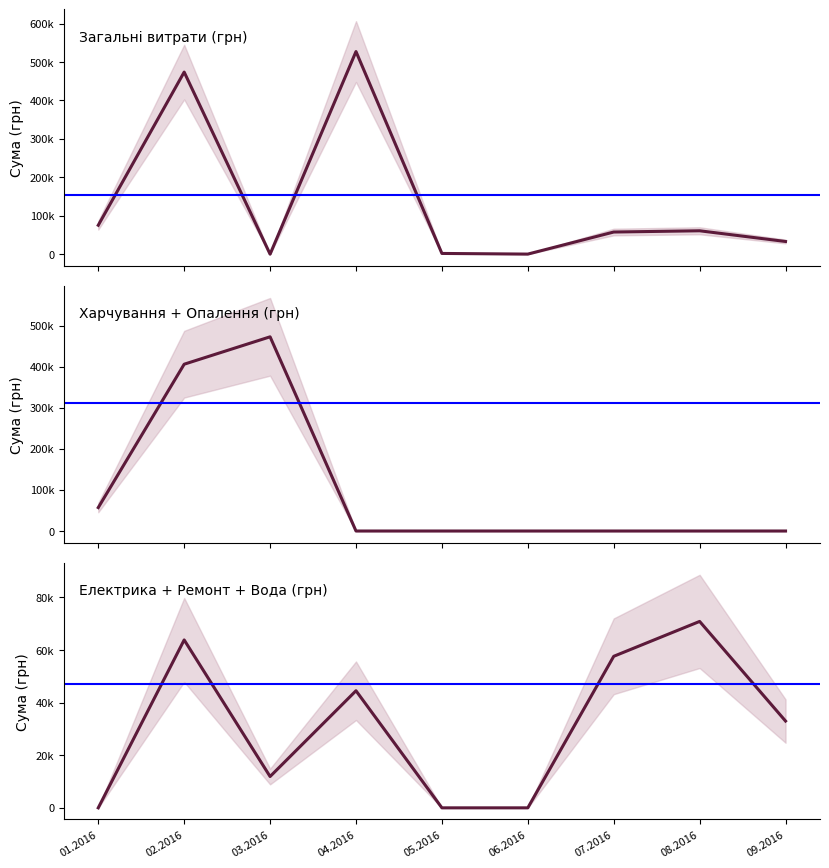

What is the sum of all Загальні витрати (грн) values?

1230058.6